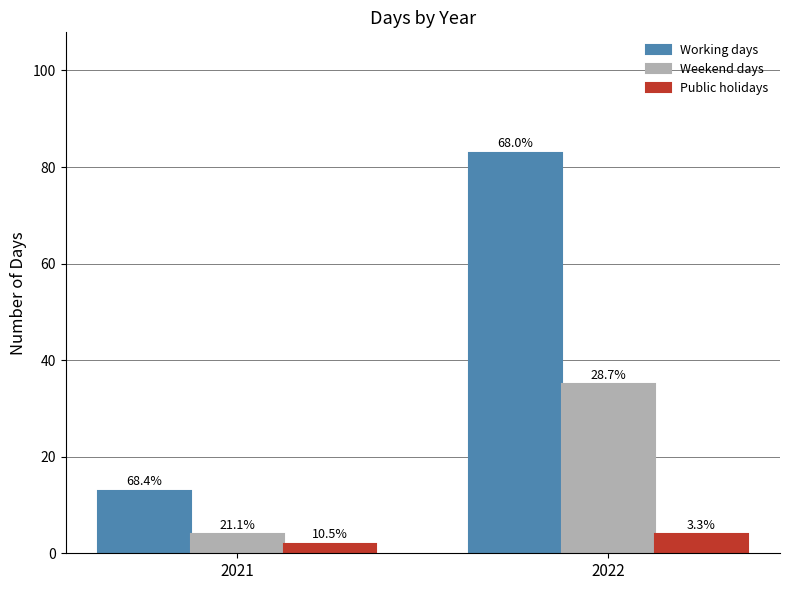

What are all the series names shown in the legend?

Working days, Weekend days, Public holidays